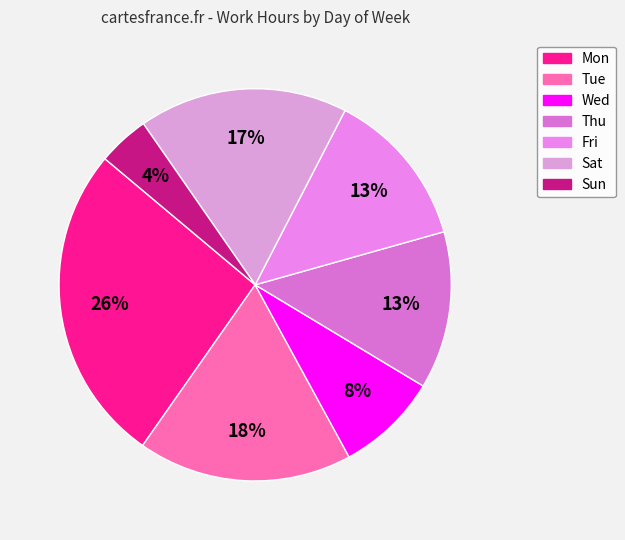

Count the number of slices in the pie.

7